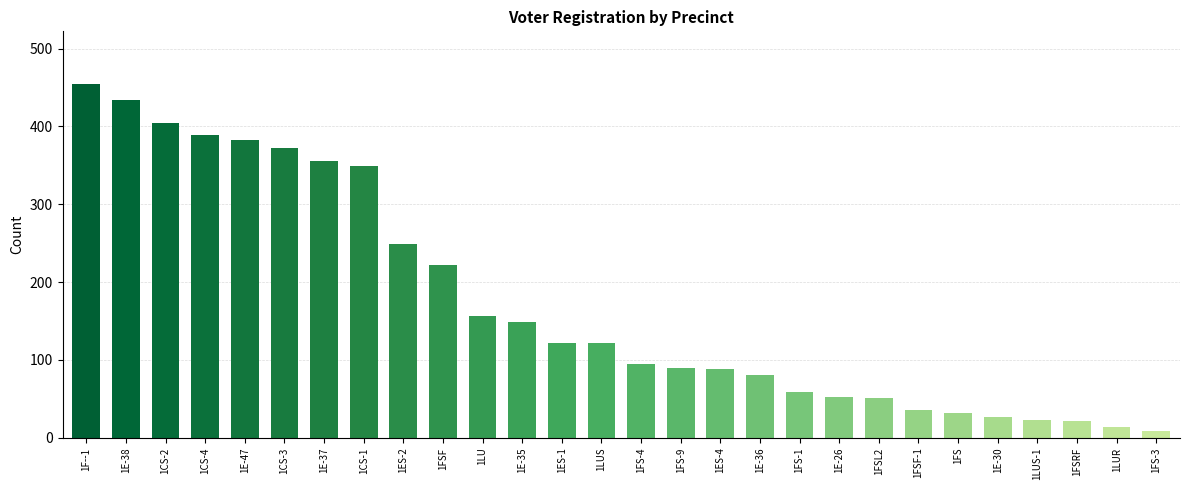

How many values are below 122?

14